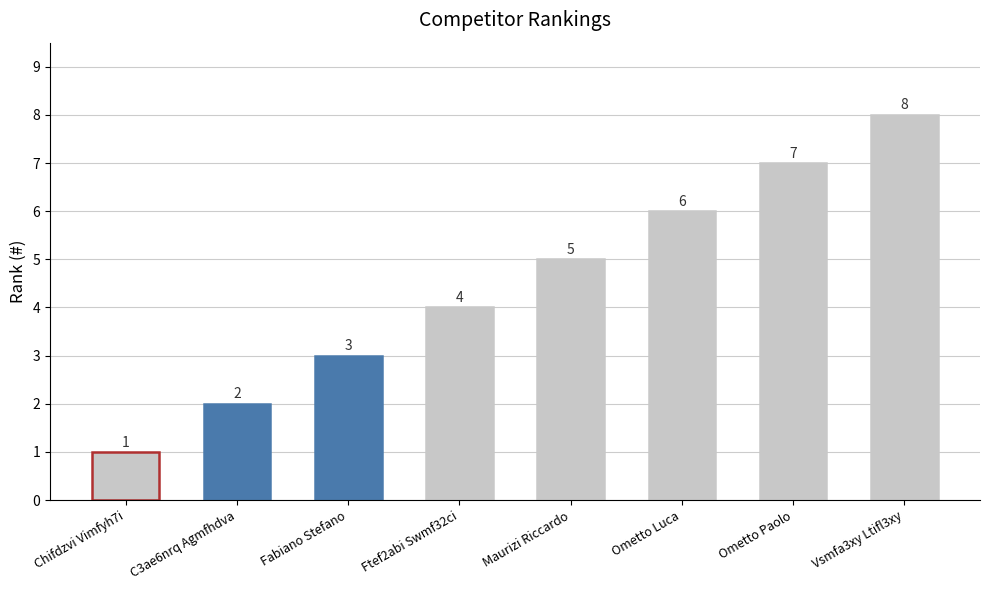

Rank the categories by value from highest to lowest.

Vsmfa3xy Ltifl3xy, Ometto Paolo, Ometto Luca, Maurizi Riccardo, Ftef2abi Swmf32ci, Fabiano Stefano, C3ae6nrq Agmfhdva, Chifdzvi Vimfyh7i